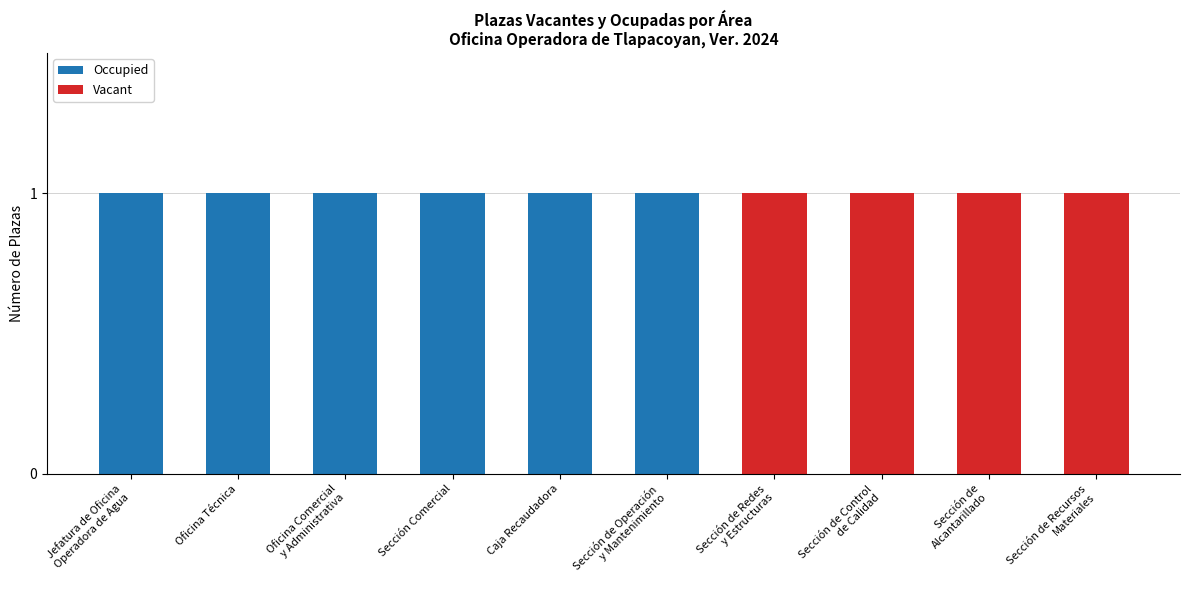

What is the sum of all Occupied values?

6